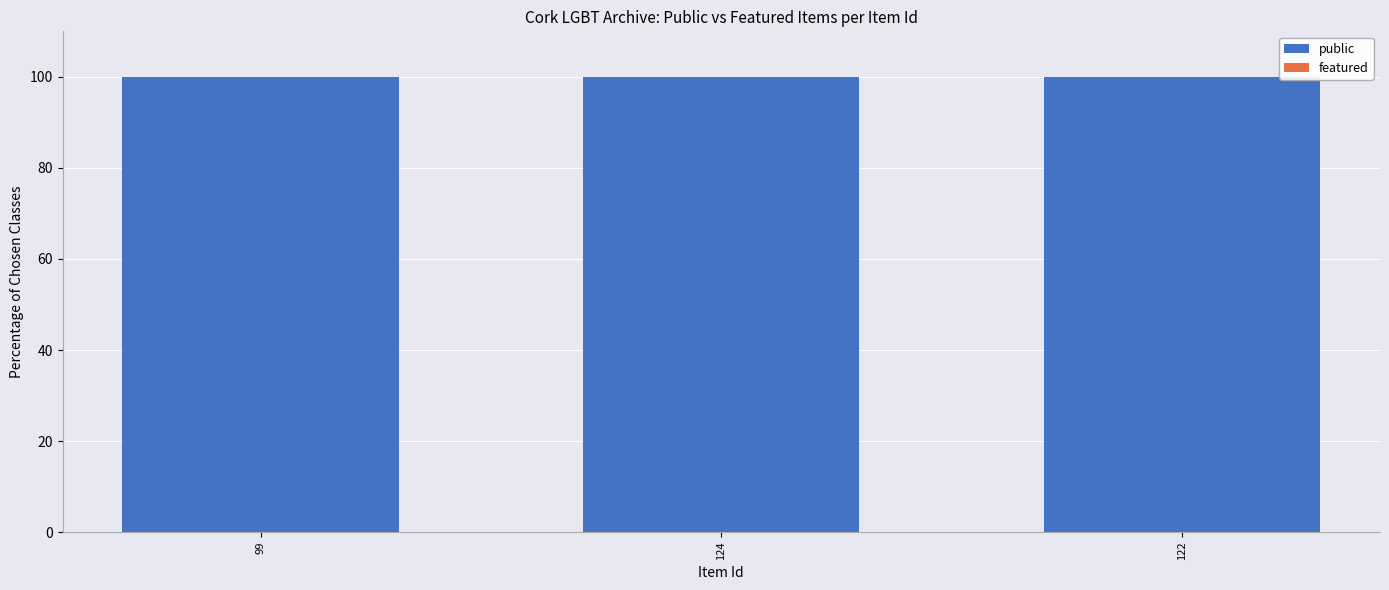

How many groups of bars are there?

3